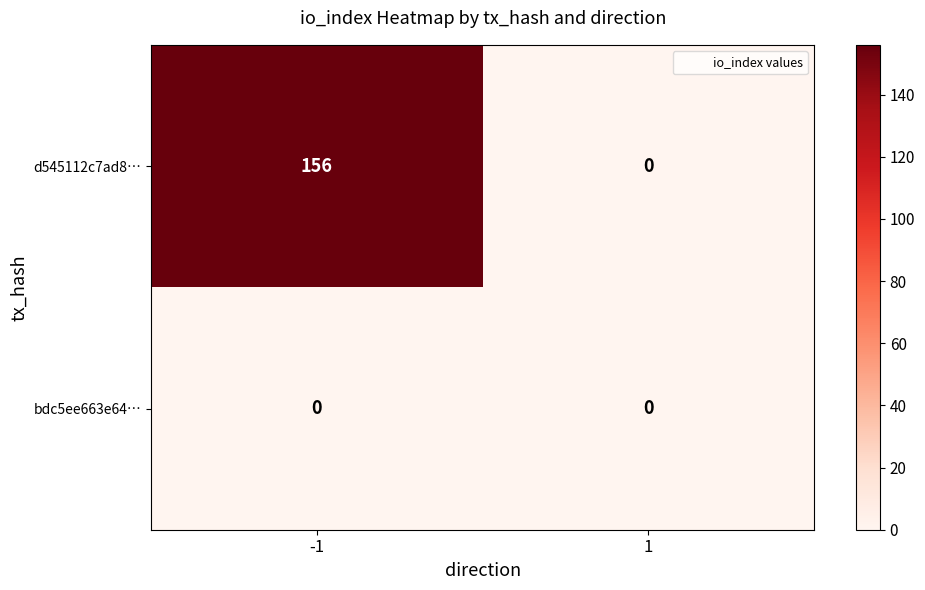

List the series in order of their peak value, highest first.

d545112c7ad8…, bdc5ee663e64…